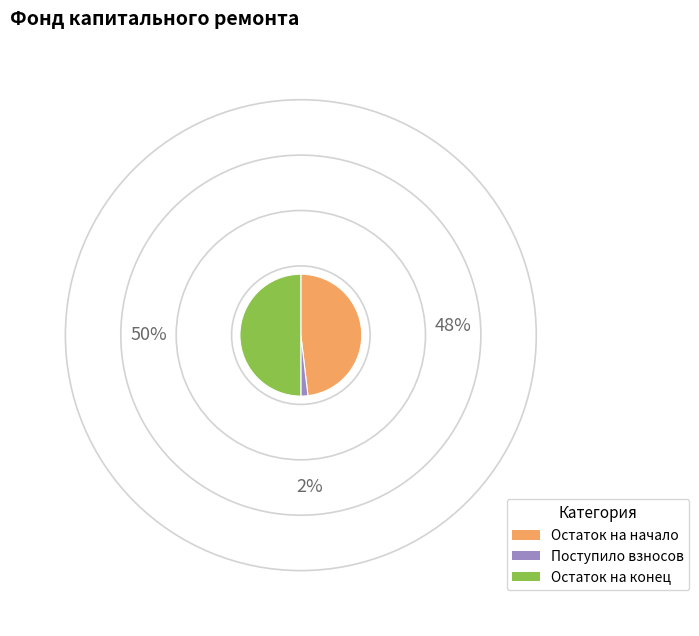

Count the number of slices in the pie.

3